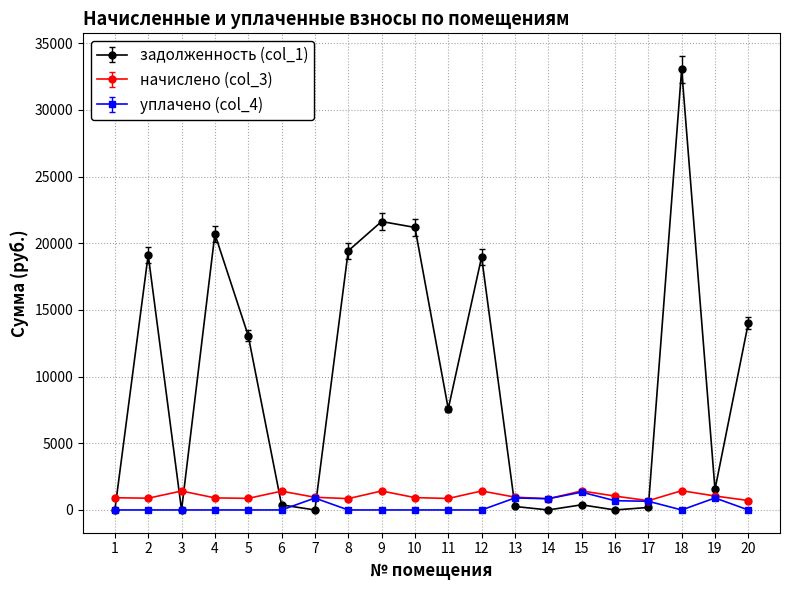

After their last crossing, which series has the higher values: задолженность (col_1) or начислено (col_3)?

задолженность (col_1)